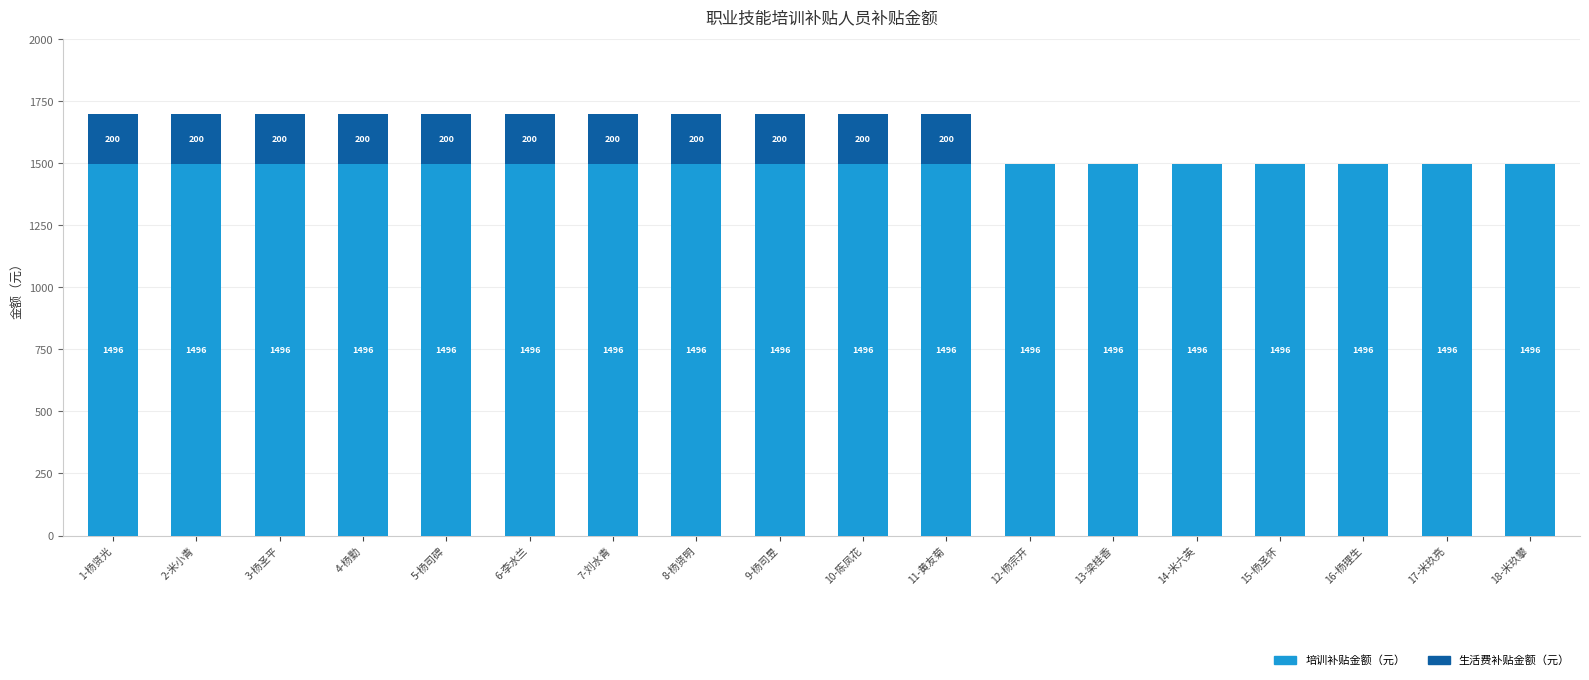

What is the total value across all series at 13-梁桂香?

1496